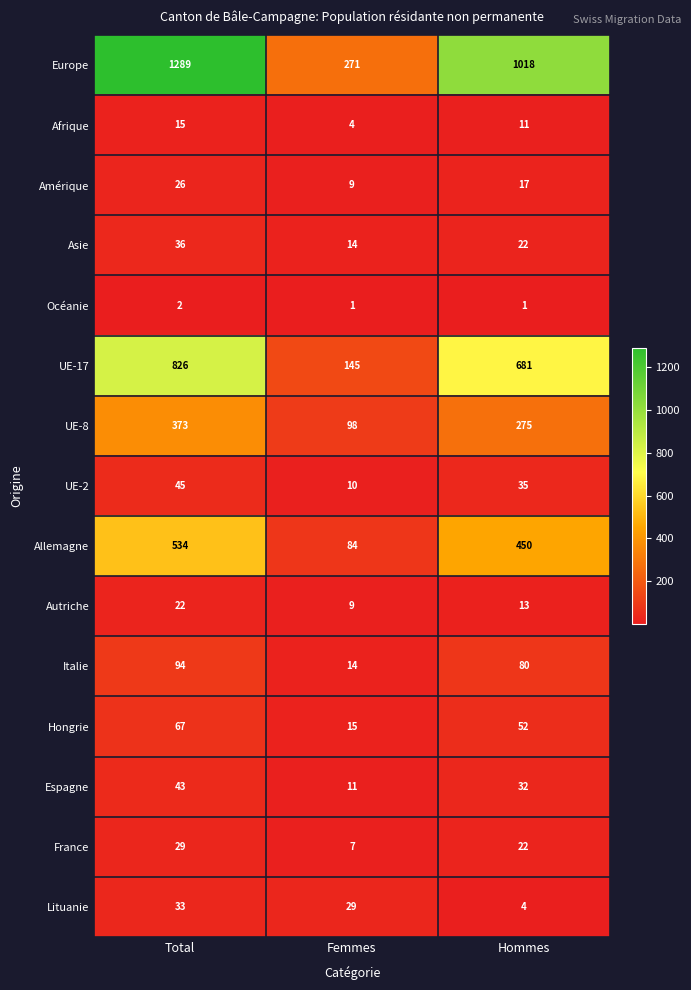

List the series in order of their peak value, lowest first.

Océanie, Afrique, Autriche, Amérique, France, Lituanie, Asie, Espagne, UE-2, Hongrie, Italie, UE-8, Allemagne, UE-17, Europe